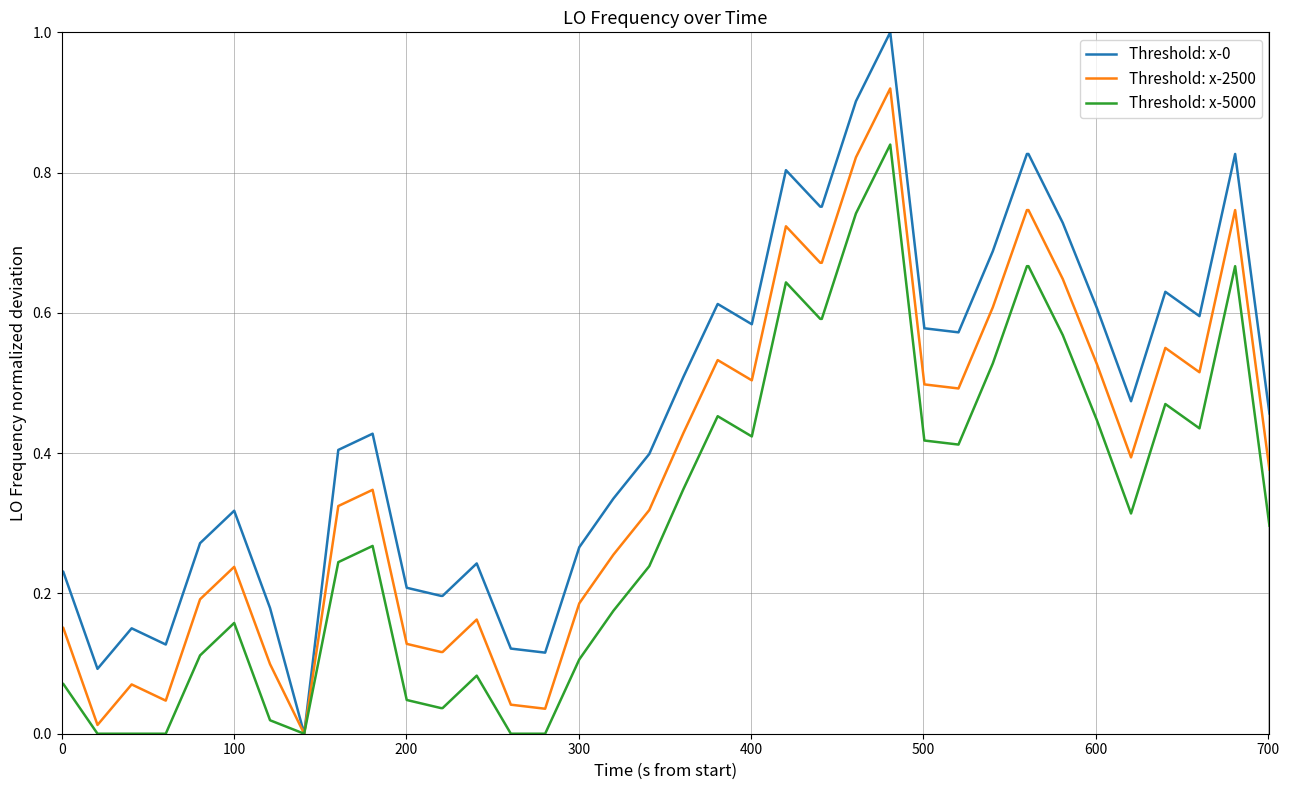

Does the chart have visible grid lines?

Yes